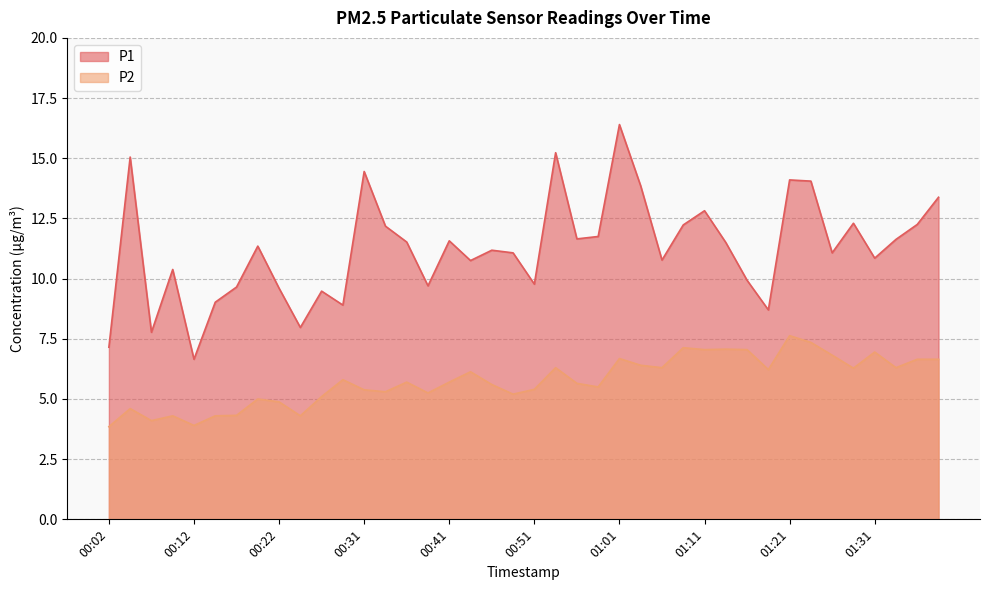

What is the difference between the maximum and minimum values in the P1 series?

9.7